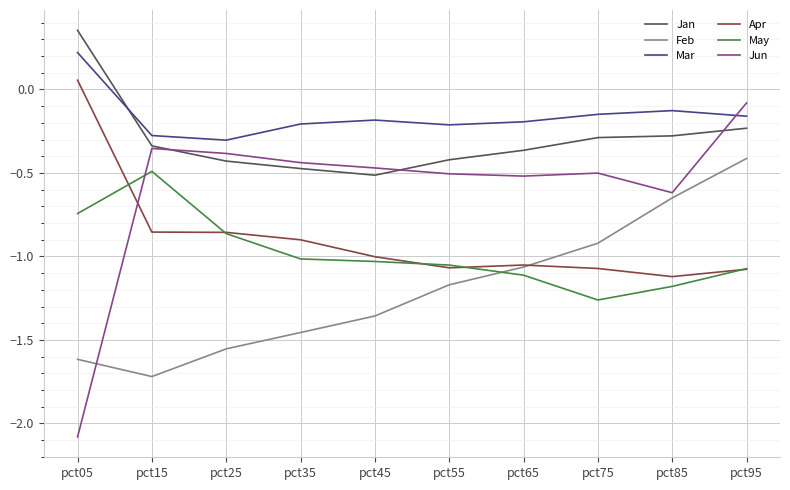

Which series has the largest total across all categories?

Mar